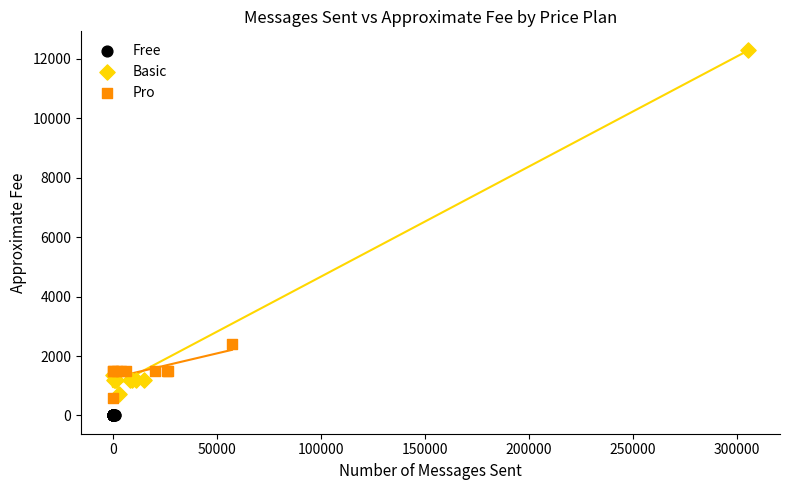

Which series contains the highest Y value?

Basic